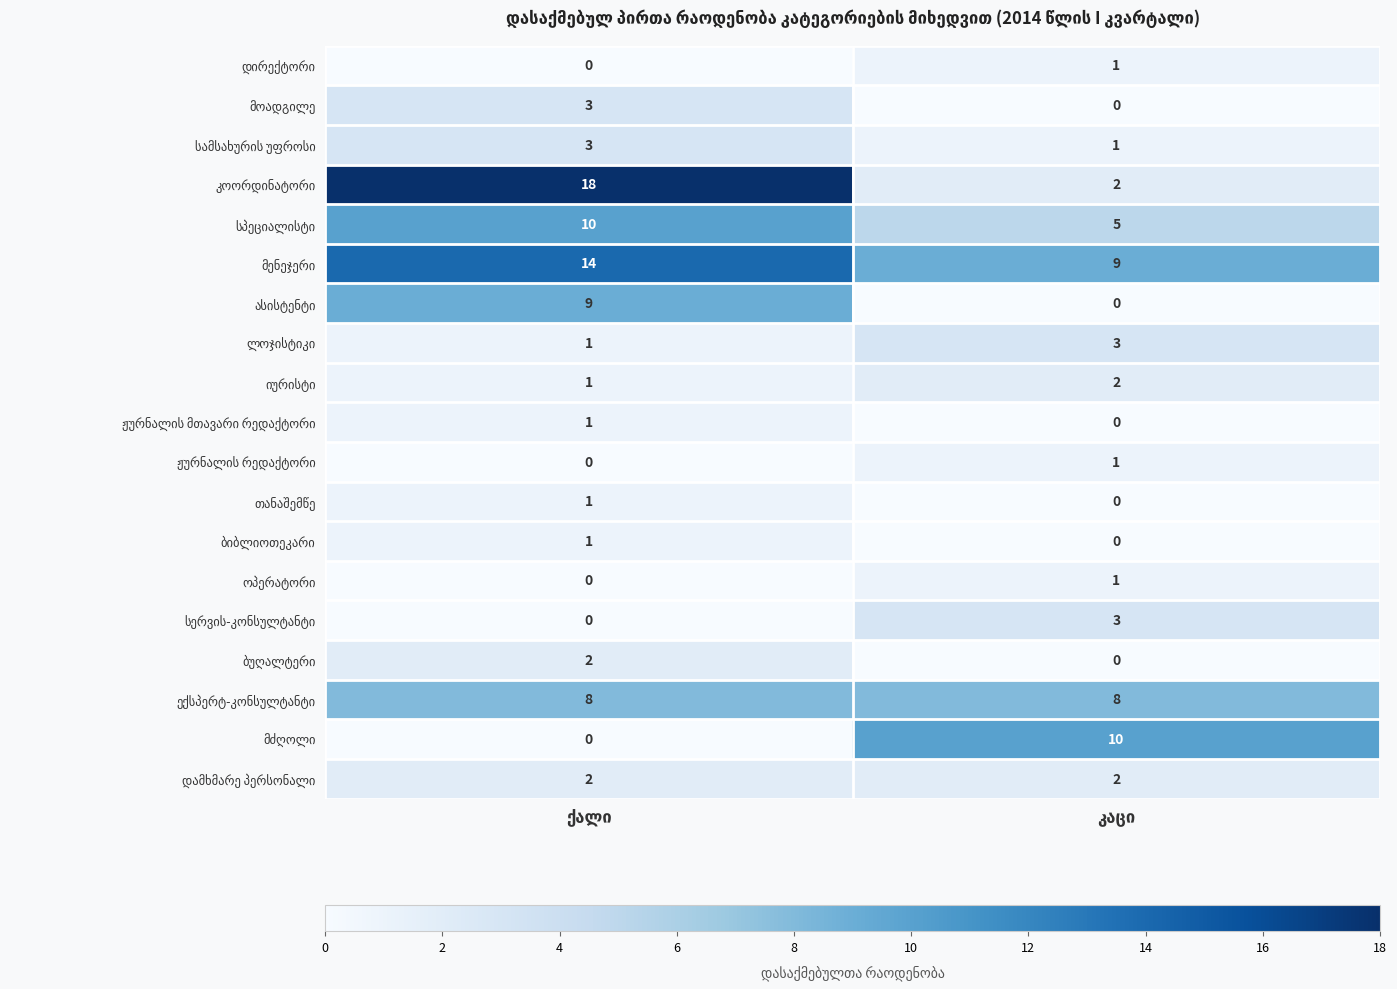

What is the maximum value shown in the chart?

18